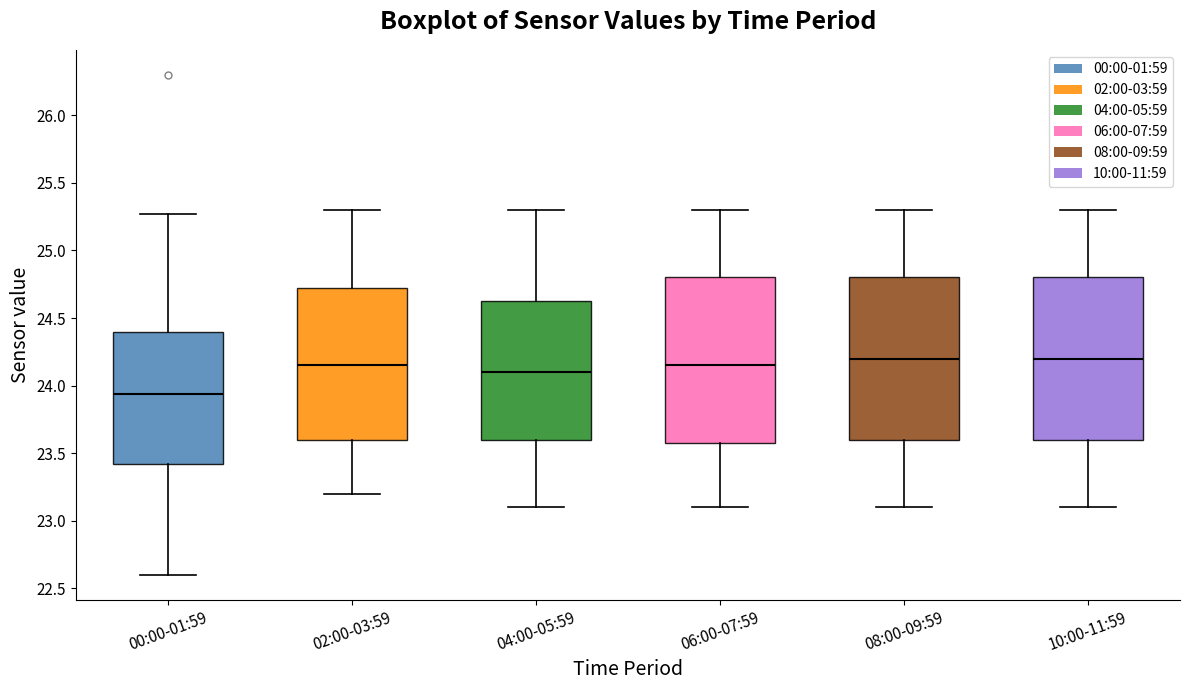

Reading left to right, transcribe this box plot: for each box, give where its median line is, the range the box spans, and where its two whiskers end, as read against the y-axis. The values are not printed on the chart, so give them approximately, as read against the axis.

00:00-01:59: median 23.95, box 23.40 to 24.40, whiskers 22.60 to 25.25
02:00-03:59: median 24.15, box 23.60 to 24.75, whiskers 23.20 to 25.30
04:00-05:59: median 24.10, box 23.60 to 24.65, whiskers 23.10 to 25.30
06:00-07:59: median 24.15, box 23.60 to 24.80, whiskers 23.10 to 25.30
08:00-09:59: median 24.20, box 23.60 to 24.80, whiskers 23.10 to 25.30
10:00-11:59: median 24.20, box 23.60 to 24.80, whiskers 23.10 to 25.30